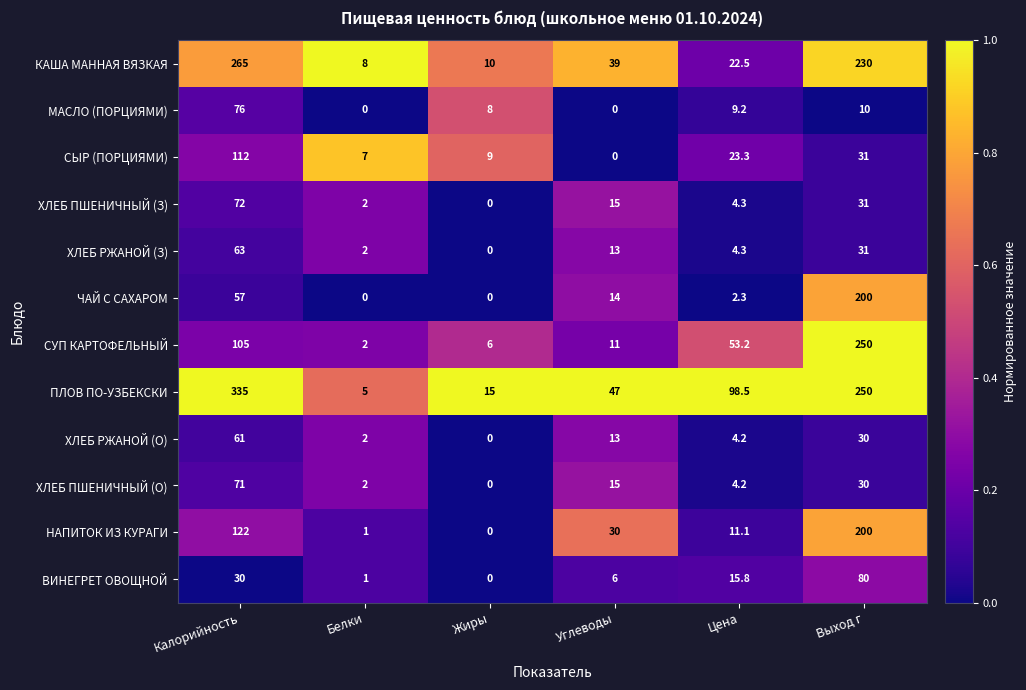

The value of ЧАЙ С САХАРОМ at Цена is 0.5. True or false?

False